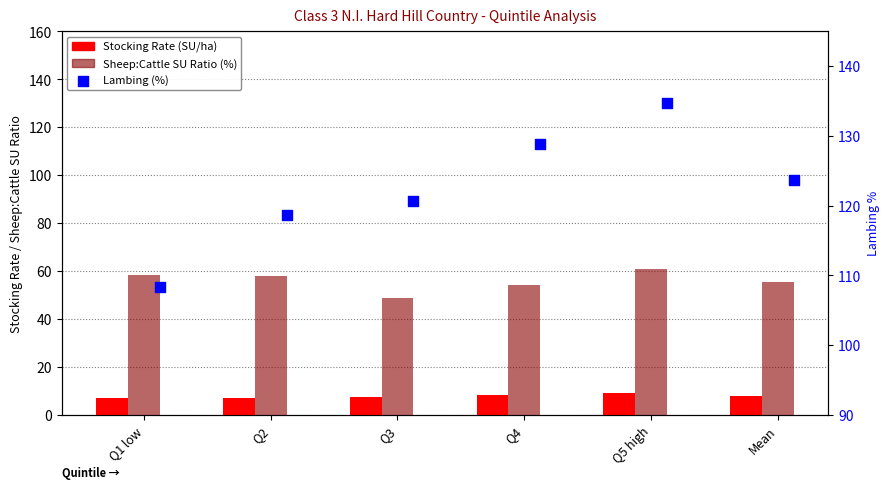

What are all the series names shown in the legend?

Stocking Rate (SU/ha), Sheep:Cattle SU Ratio (%), Lambing (%)